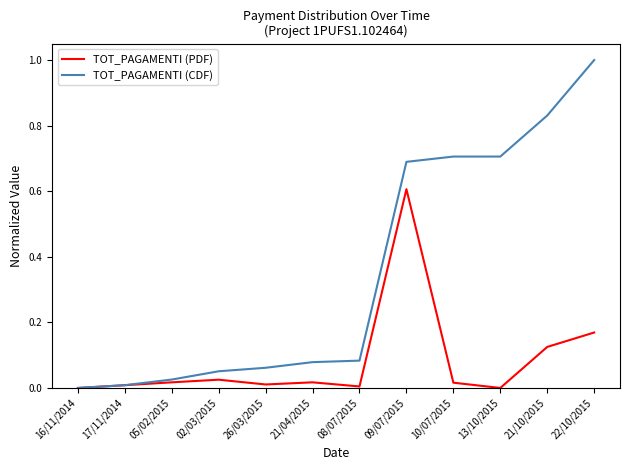

The value of TOT_PAGAMENTI (CDF) at 10/07/2015 is 1.1. True or false?

False